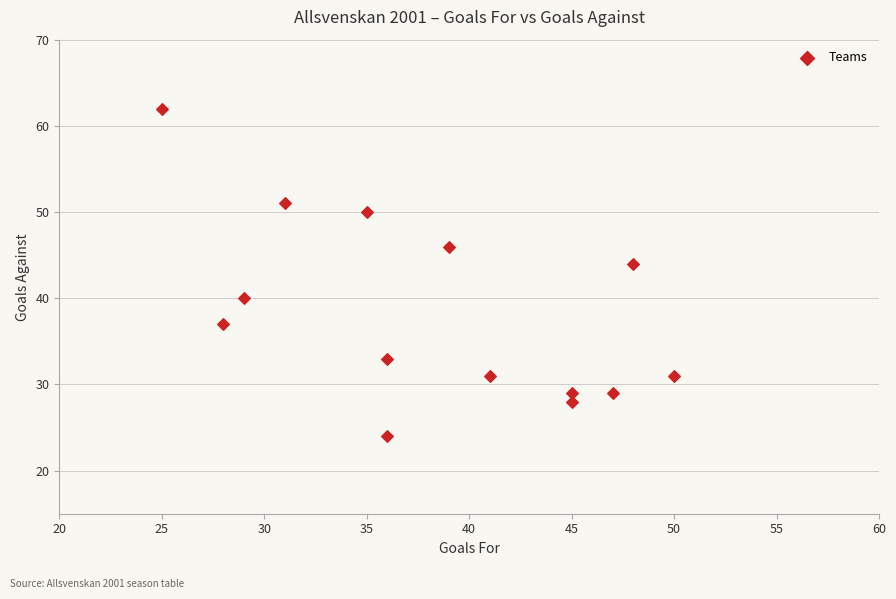

What is the range of Y values (max minus min)?

38